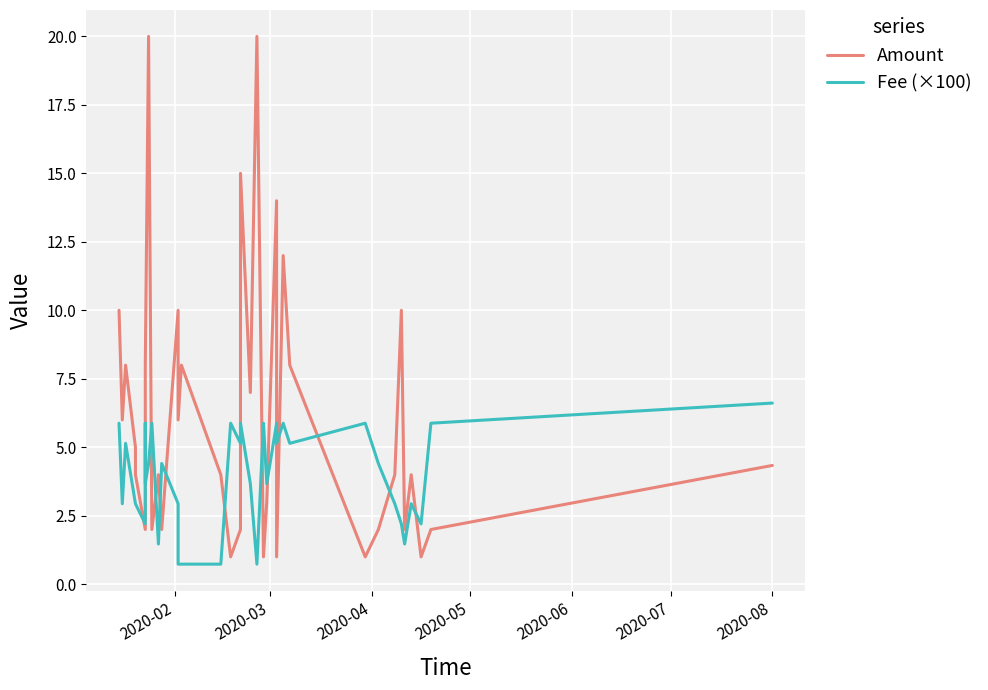

Reading left to right, extract all data points from this chart.

Amount: 10.0	6.0	8.0	5.0	4.0	2.0	2.0	8.0	20.0	2.0	4.0	2.0	10.0	6.0	8.0	4.0	1.0	2.0	15.0	7.0	20.0	1.0	3.0	14.0	1.0	12.0	8.0	1.0	2.0	4.0	10.0	2.0	4.0	1.0	2.0	4.3
Fee (×100): 5.9	2.9	5.1	2.9	2.9	2.2	5.9	3.7	4.4	5.9	1.5	4.4	2.9	0.7	0.7	0.7	5.9	5.1	5.9	3.7	0.7	5.9	3.7	5.9	5.1	5.9	5.1	5.9	4.4	2.9	2.2	1.5	2.9	2.2	5.9	6.6